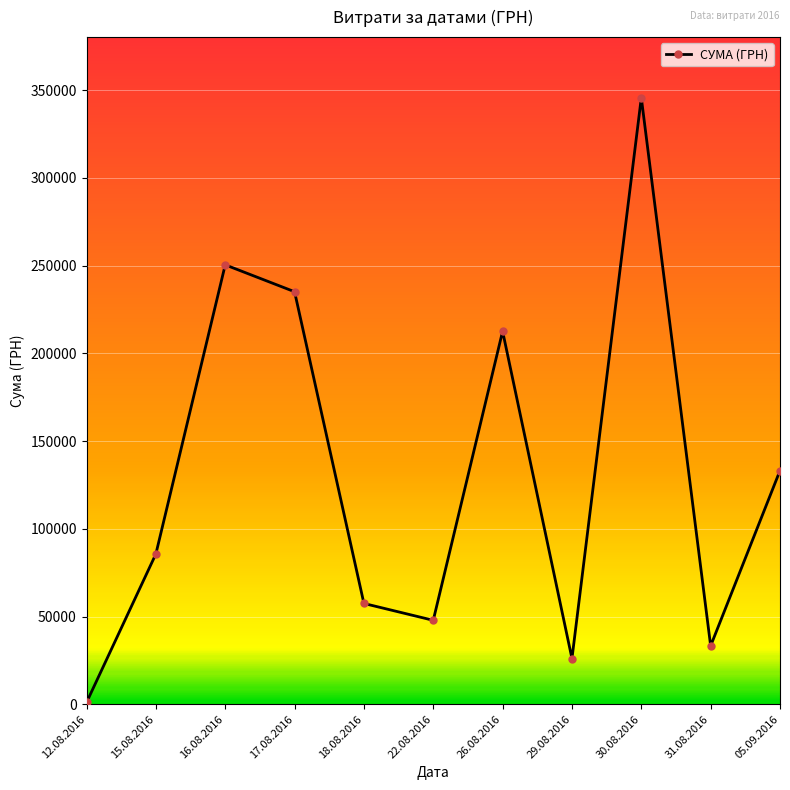

Which has a higher value, 17.08.2016 or 15.08.2016?

17.08.2016